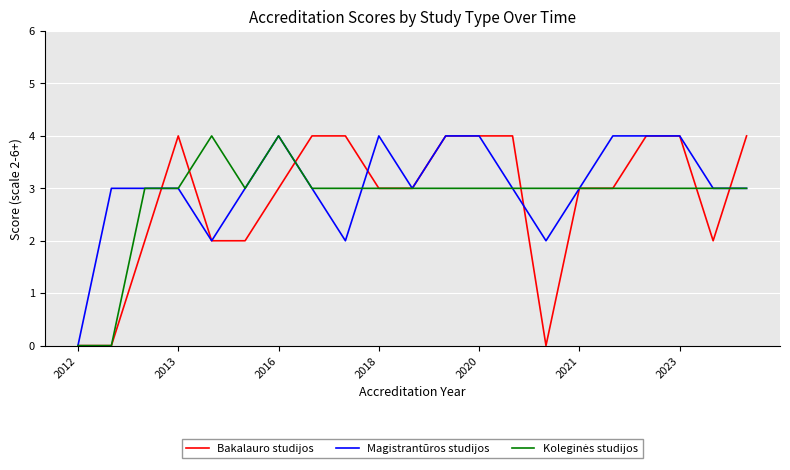

What is the greatest value displayed?

4